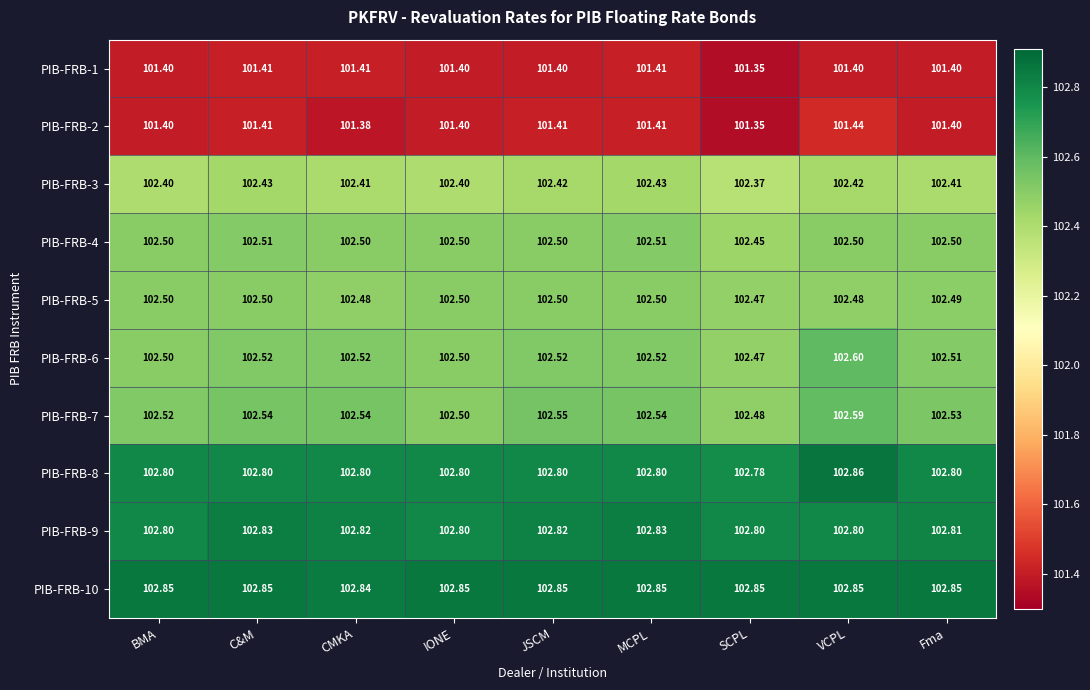

At which label does PIB-FRB-2 reach its peak?

VCPL